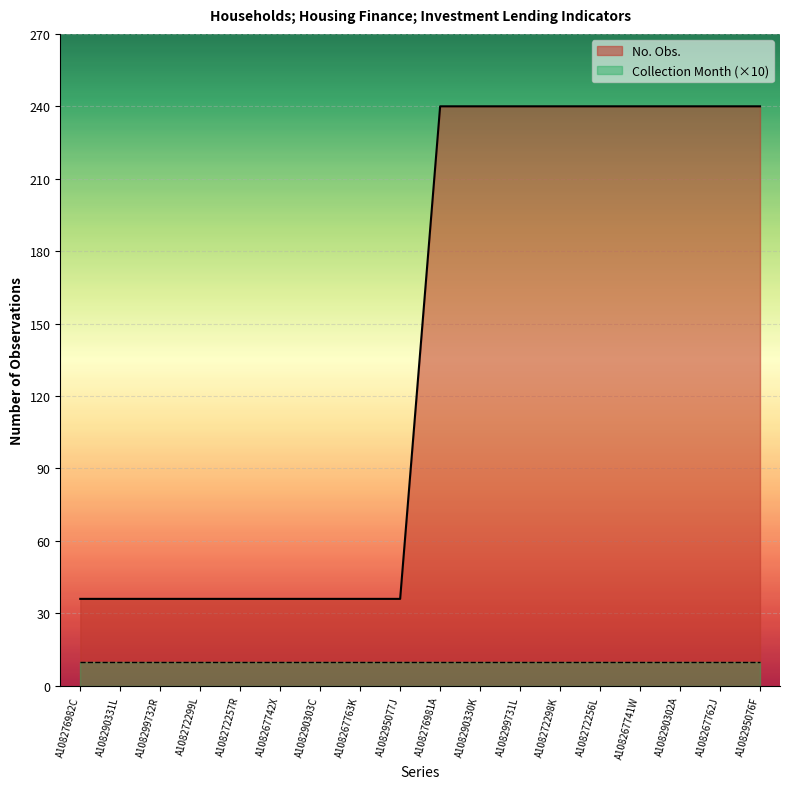

Which label corresponds to the smallest value in the chart?

A108276982C